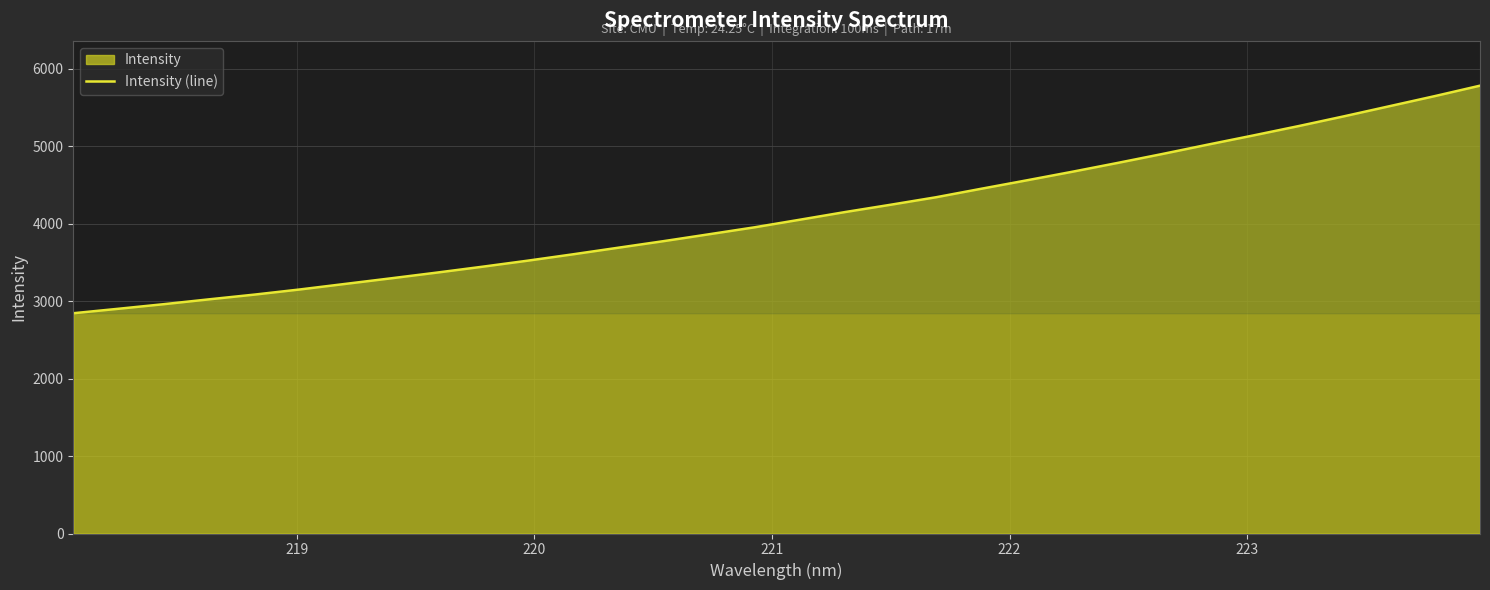

What is the greatest value displayed?

5782.2